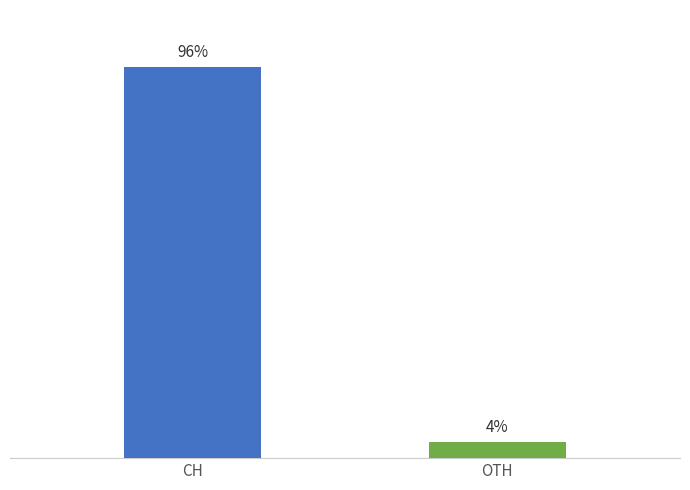

Between CH and OTH, which is larger?

CH